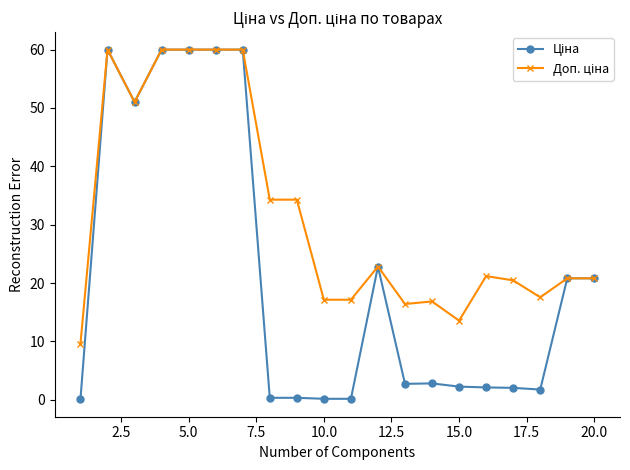

At how many categories does at least one series exceed 45?

6